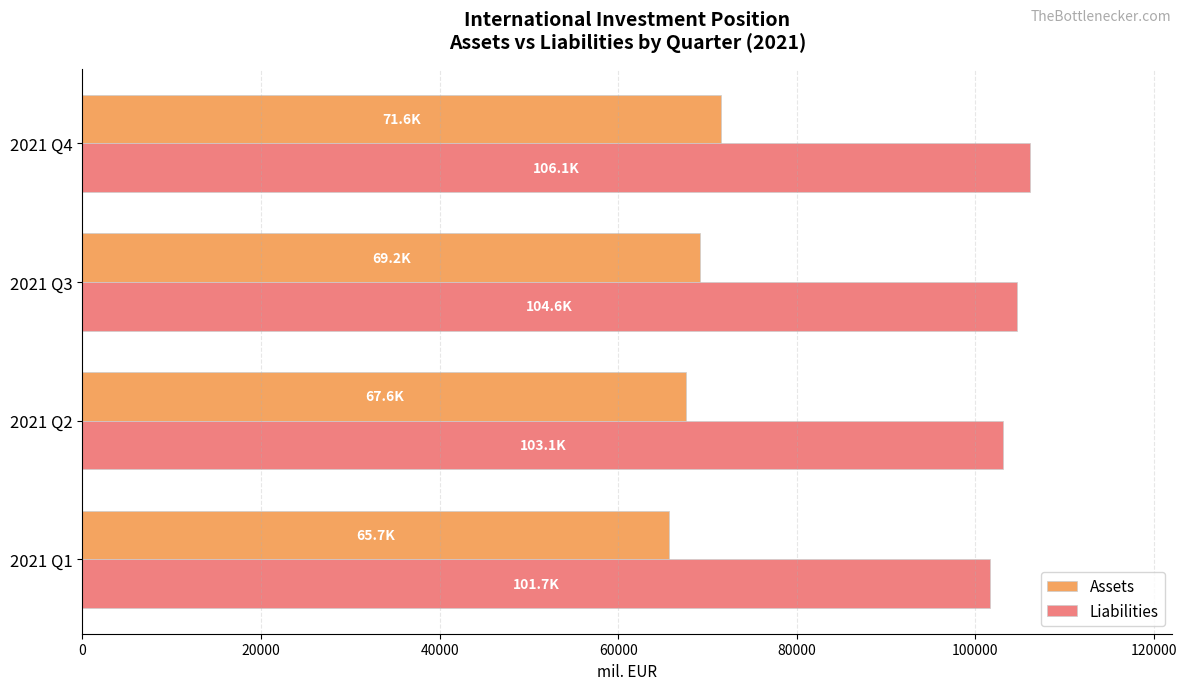

What is the spread (max minus min) of values at 2021 Q4?

34555.0